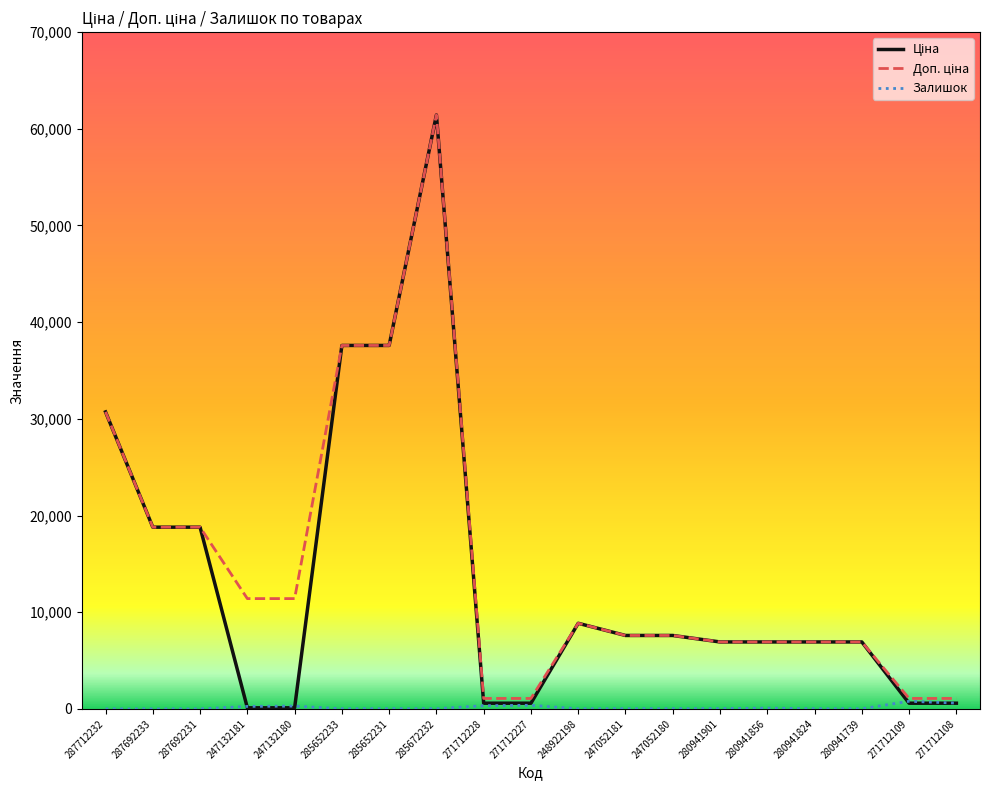

At which category is the sum across all series the highest?

285672232